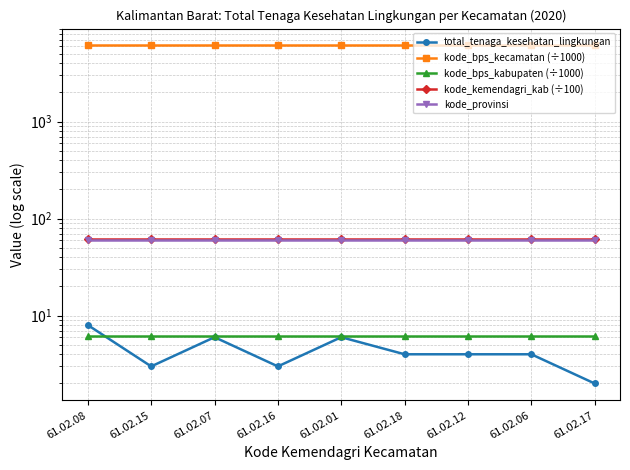

Which series changed the most between 61.02.15 and 61.02.07?

total_tenaga_kesehatan_lingkungan